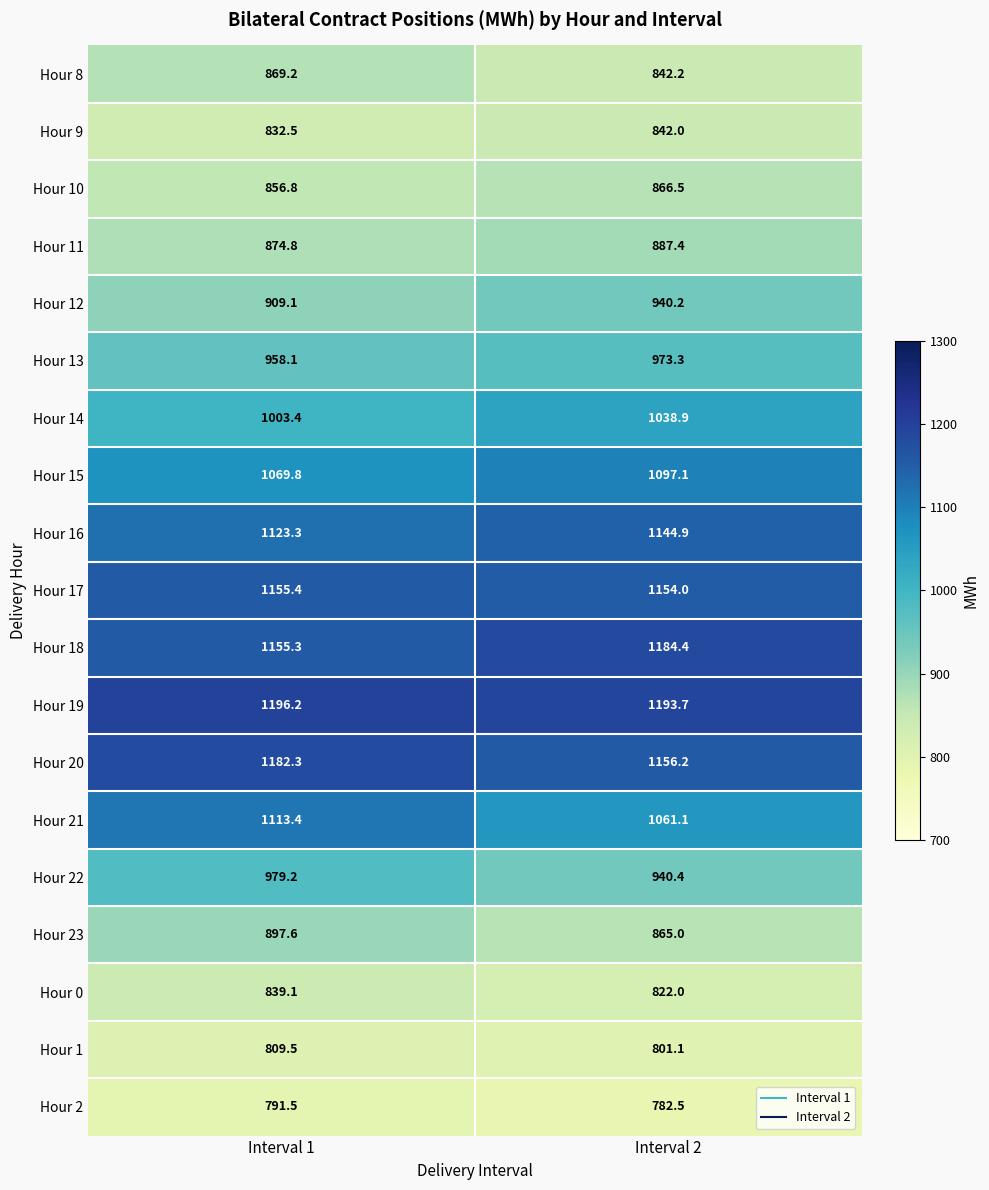

Rank the series by their maximum value, from lowest to highest.

Hour 2, Hour 1, Hour 0, Hour 9, Hour 10, Hour 8, Hour 11, Hour 23, Hour 12, Hour 13, Hour 22, Hour 14, Hour 15, Hour 21, Hour 16, Hour 17, Hour 20, Hour 18, Hour 19